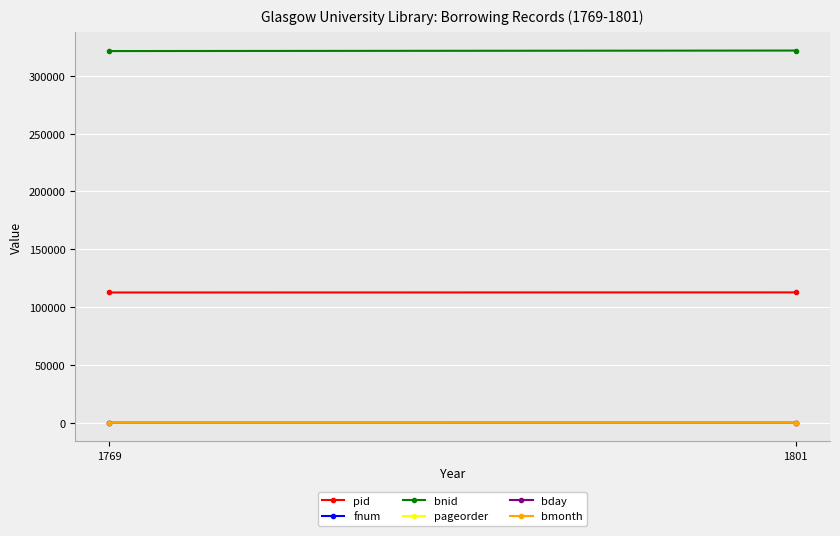

Which category has the highest value across all series?

1801